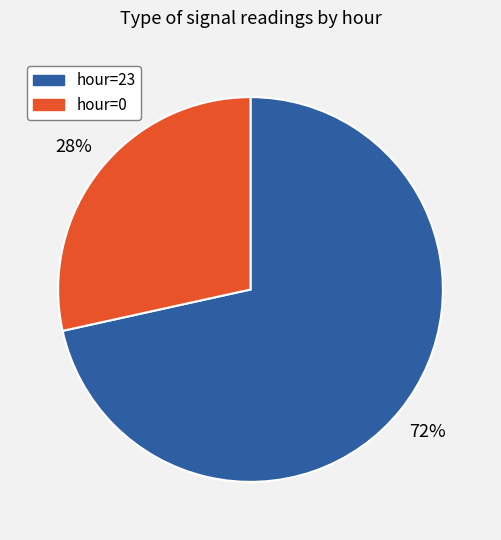

Which slice represents more than half of the pie?

hour=23